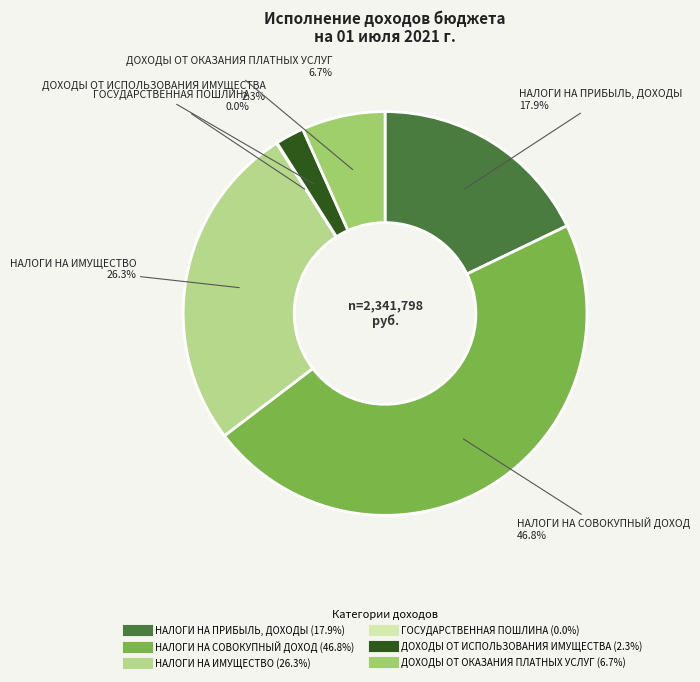

To the nearest percent, what is the difference between the largest and smallest slice percentages?

47%